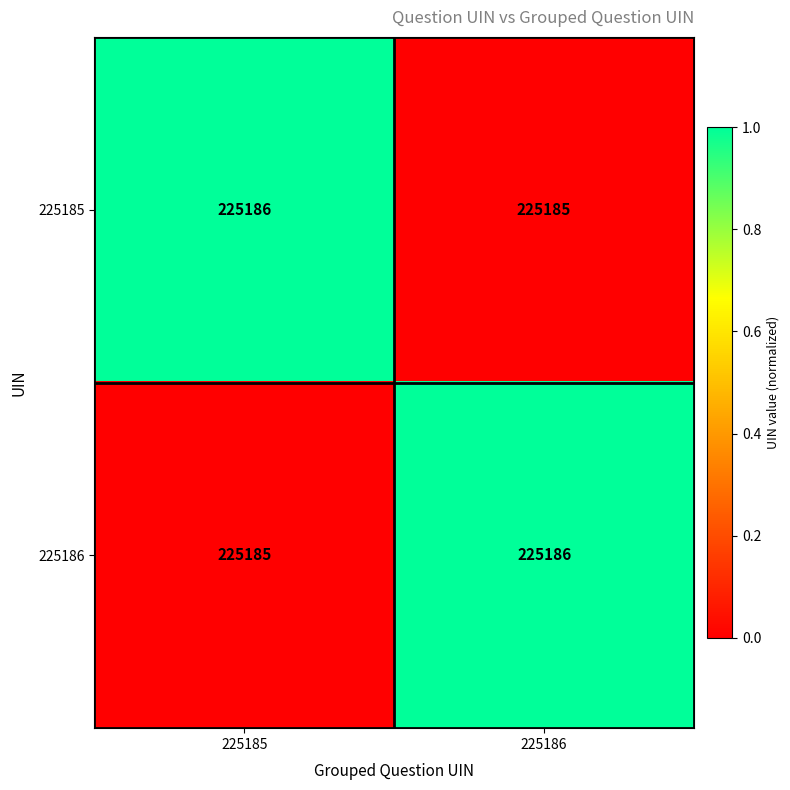

True or false: 225186 has a value of 225186 at 225186.

True